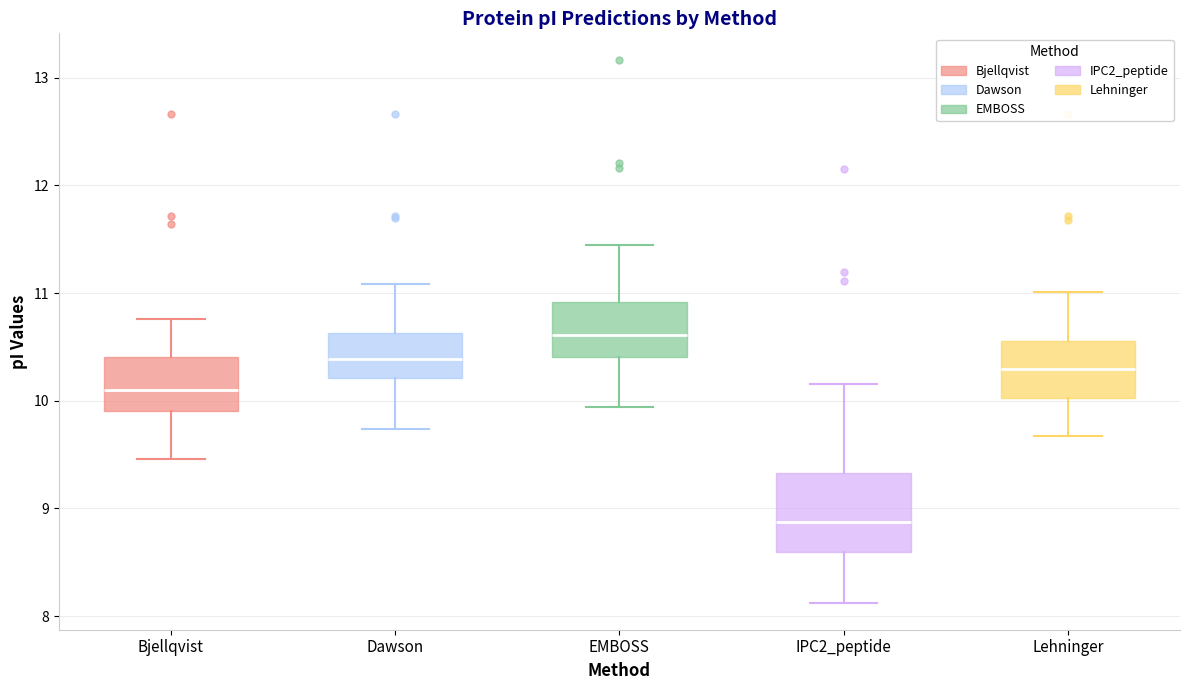

Reading left to right, read every box against the y-axis: the position of its median line, the range the box covers, and the ends of its whiskers. The values are not printed on the chart, so give them approximately, as read against the axis.

Bjellqvist: median 10.1, box 9.9 to 10.4, whiskers 9.5 to 10.8
Dawson: median 10.4, box 10.2 to 10.6, whiskers 9.7 to 11.1
EMBOSS: median 10.6, box 10.4 to 10.9, whiskers 9.9 to 11.4
IPC2_peptide: median 8.9, box 8.6 to 9.3, whiskers 8.1 to 10.2
Lehninger: median 10.3, box 10.0 to 10.6, whiskers 9.7 to 11.0